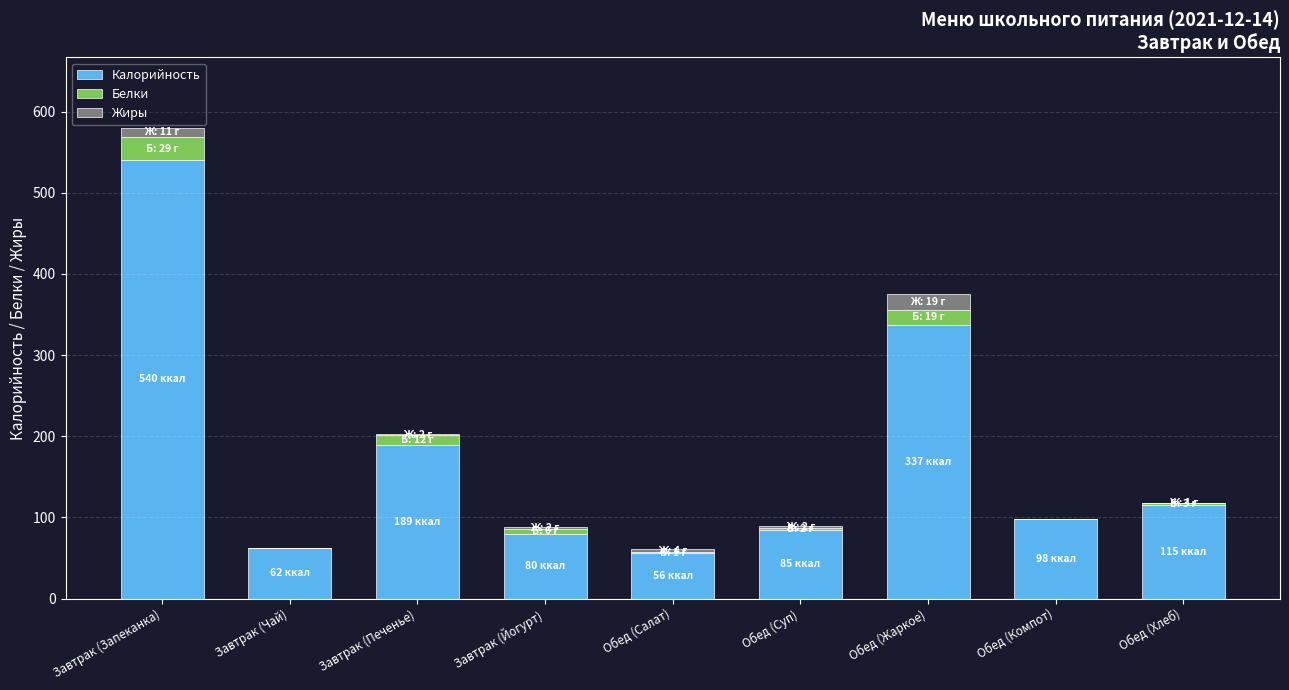

What is the highest value of the Калорийность series?

540.0